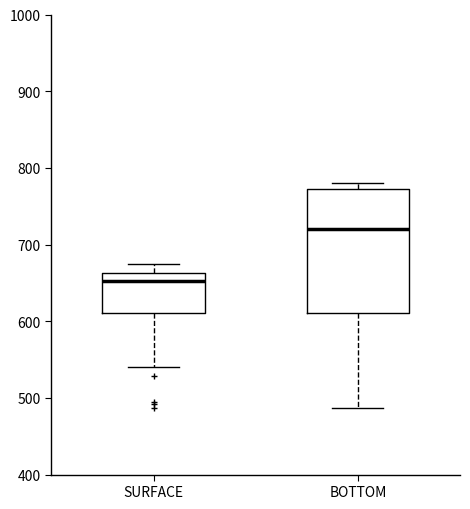

Reading left to right, read every box against the y-axis: the position of its median line, the range the box covers, and the ends of its whiskers. The values are not printed on the chart, so give them approximately, as read against the axis.

SURFACE: median 650, box 610 to 660, whiskers 540 to 670
BOTTOM: median 720, box 610 to 770, whiskers 490 to 780